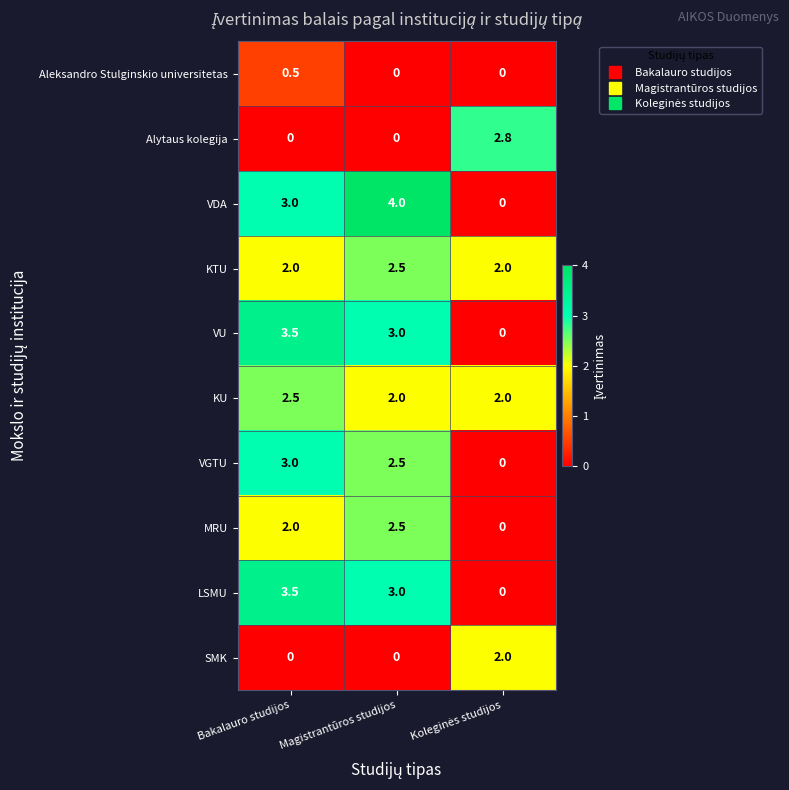

Which series has the widest spread of values?

VDA